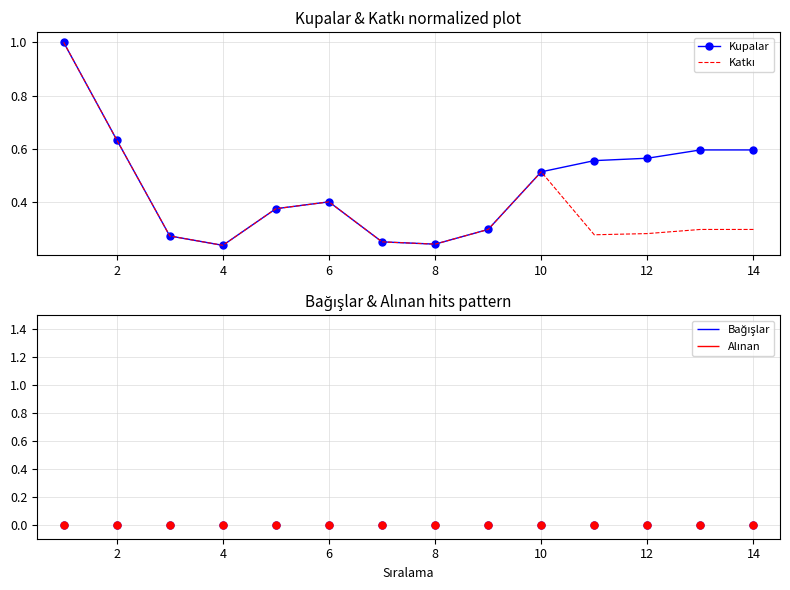

Which series has the largest total across all categories?

Kupalar